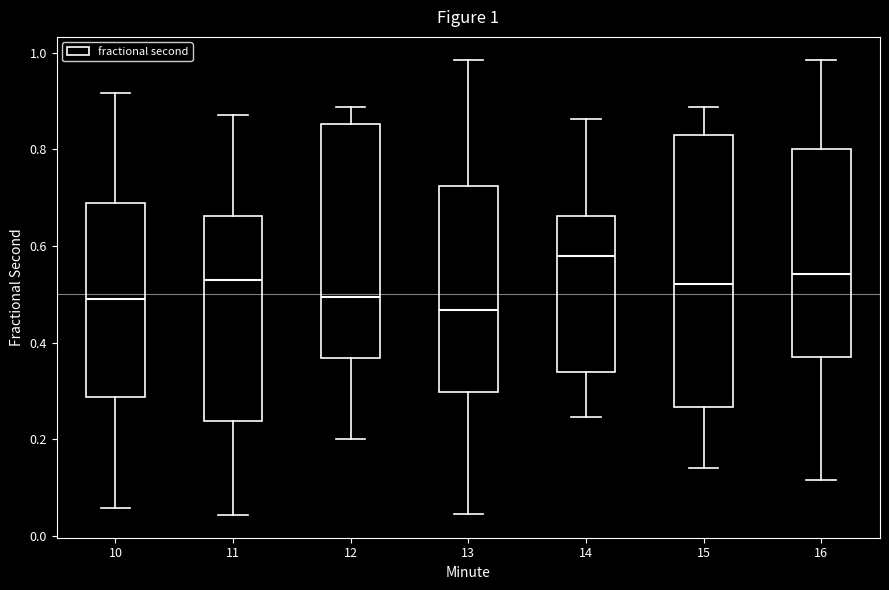

Which box is the tallest, from its lower edge to its upper edge?

15